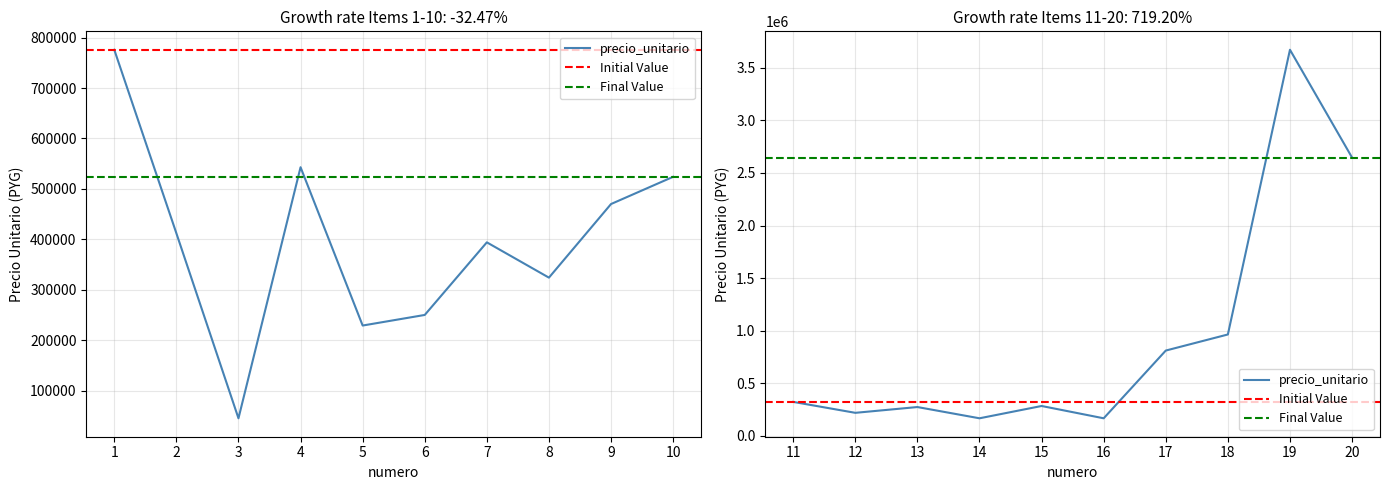

True or false: the data shows 811000 at 17.

True